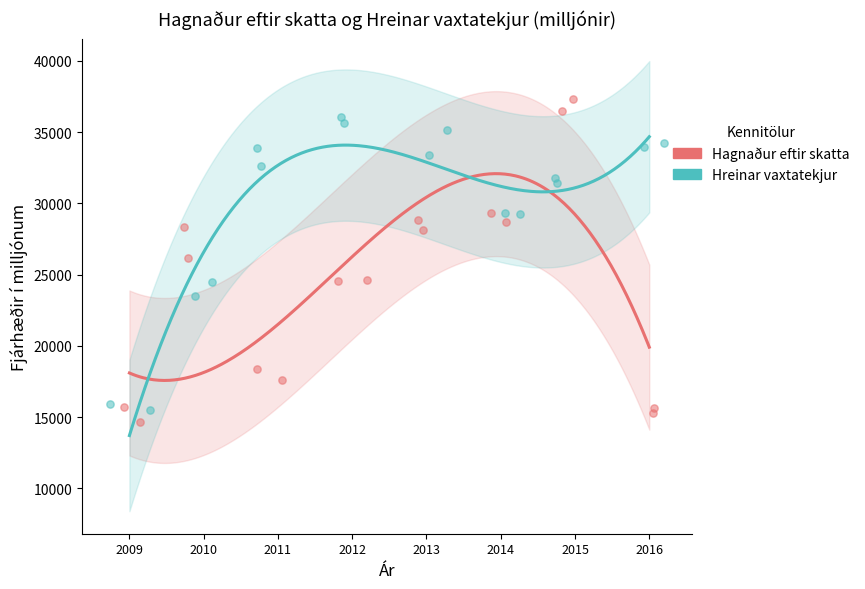

What are all the series names shown in the legend?

Hagnaður eftir skatta, Hreinar vaxtatekjur